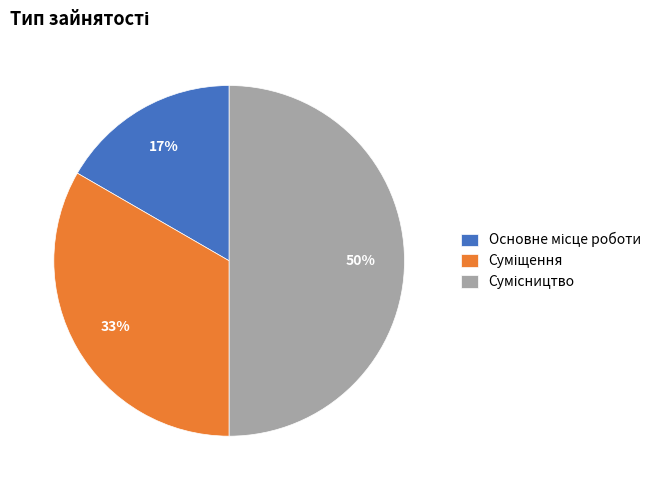

To the nearest percent, what is the difference between the largest and smallest slice percentages?

33%